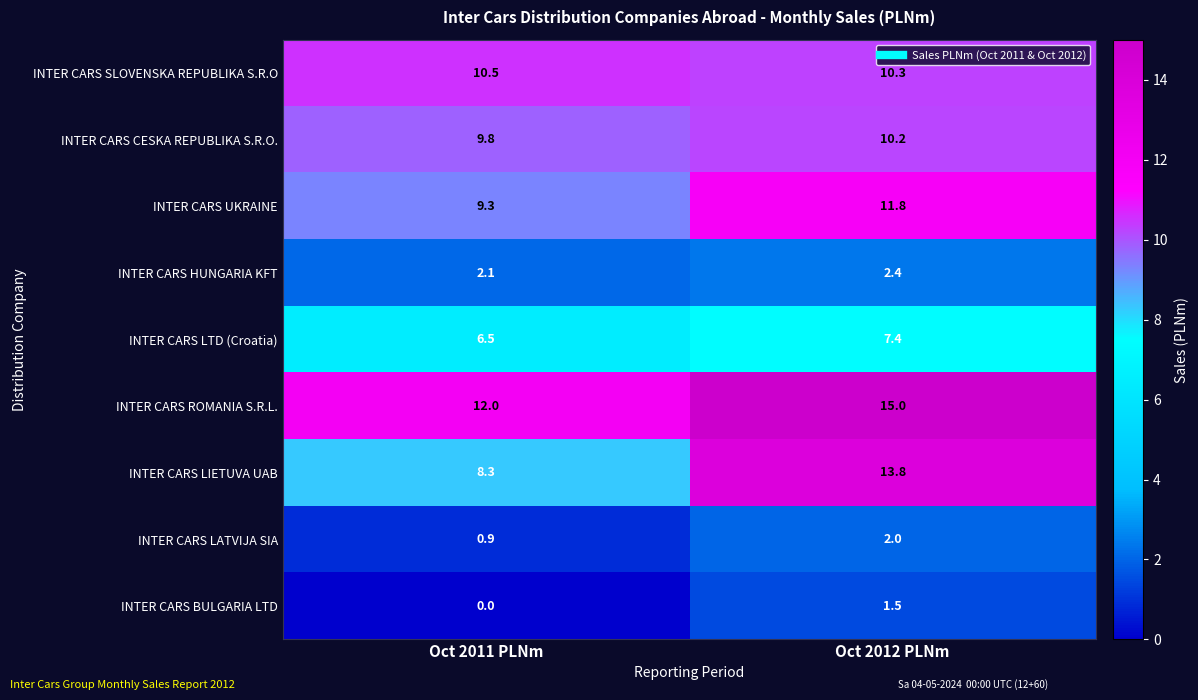

How many data points in INTER CARS CESKA REPUBLIKA S.R.O. are less than 10?

1